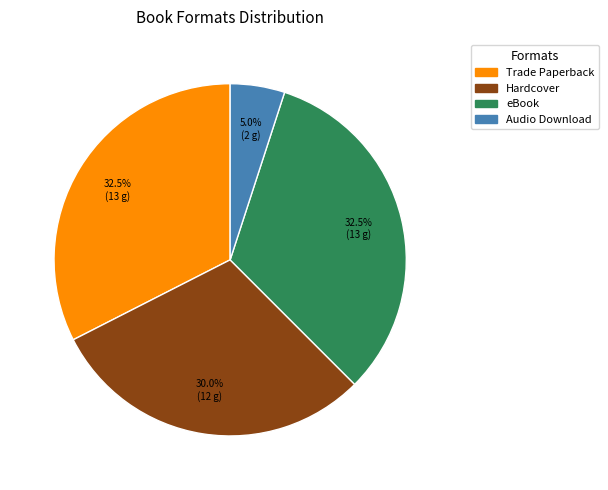

Which category has the smallest portion of the pie?

Audio Download